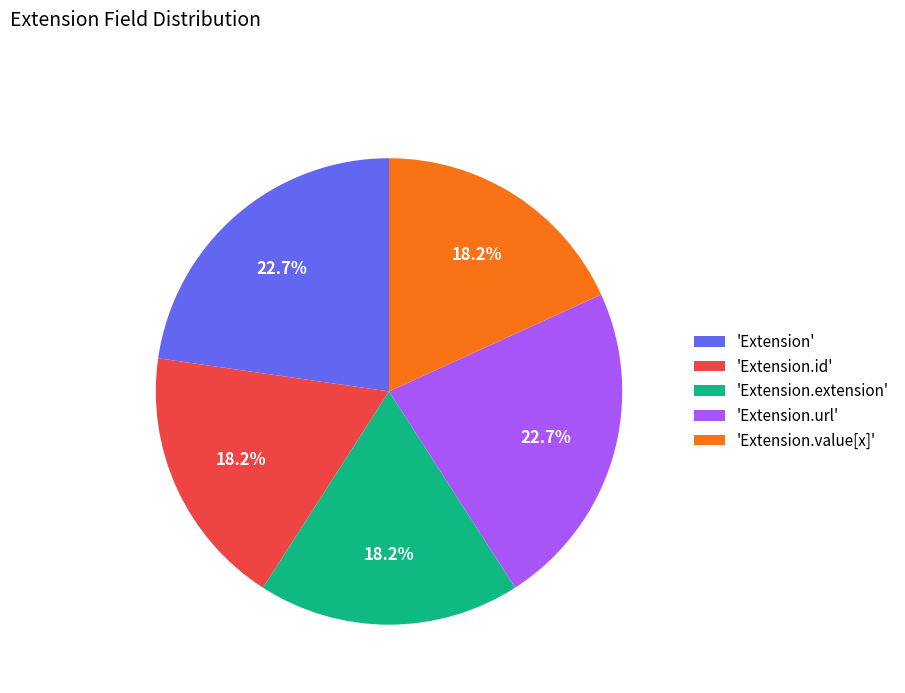

Does any single category account for the majority?

No